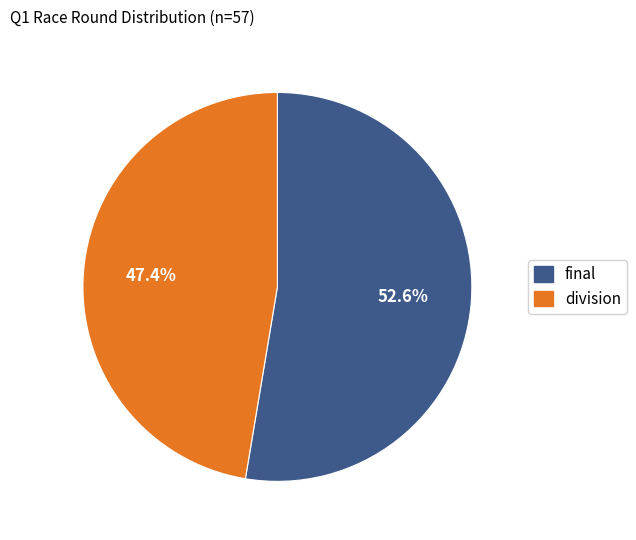

To the nearest percent, what is the average slice percentage?

50%